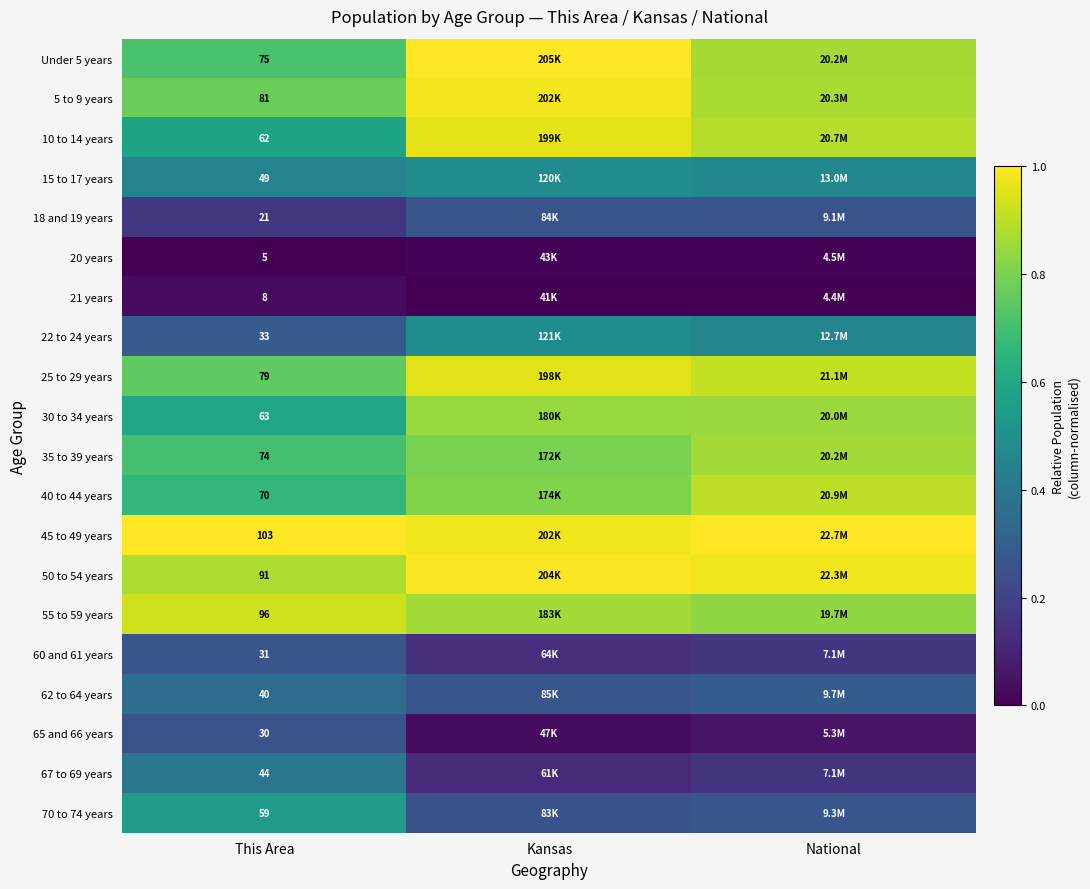

Which category has the lowest value in the 22 to 24 years series?

This Area